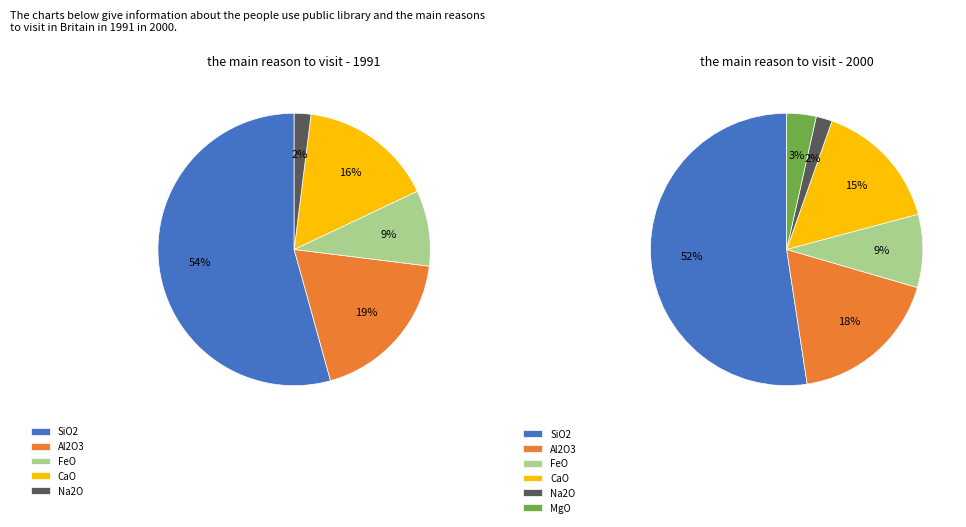

What percentage is the MgO slice, to the nearest percent?

3%